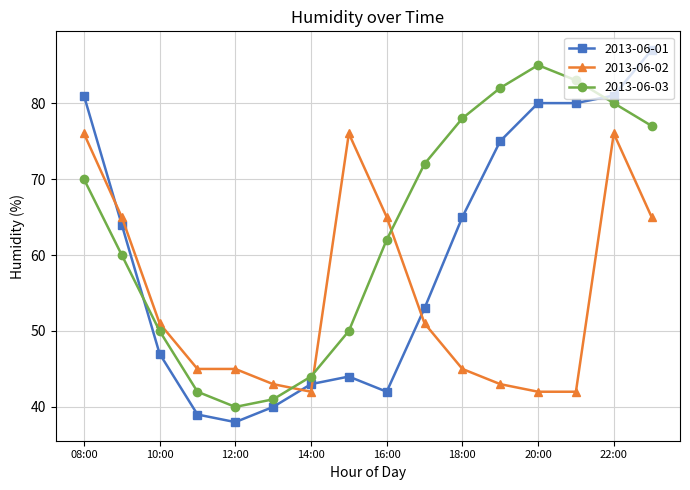

What is the average value of the 2013-06-01 series?

60